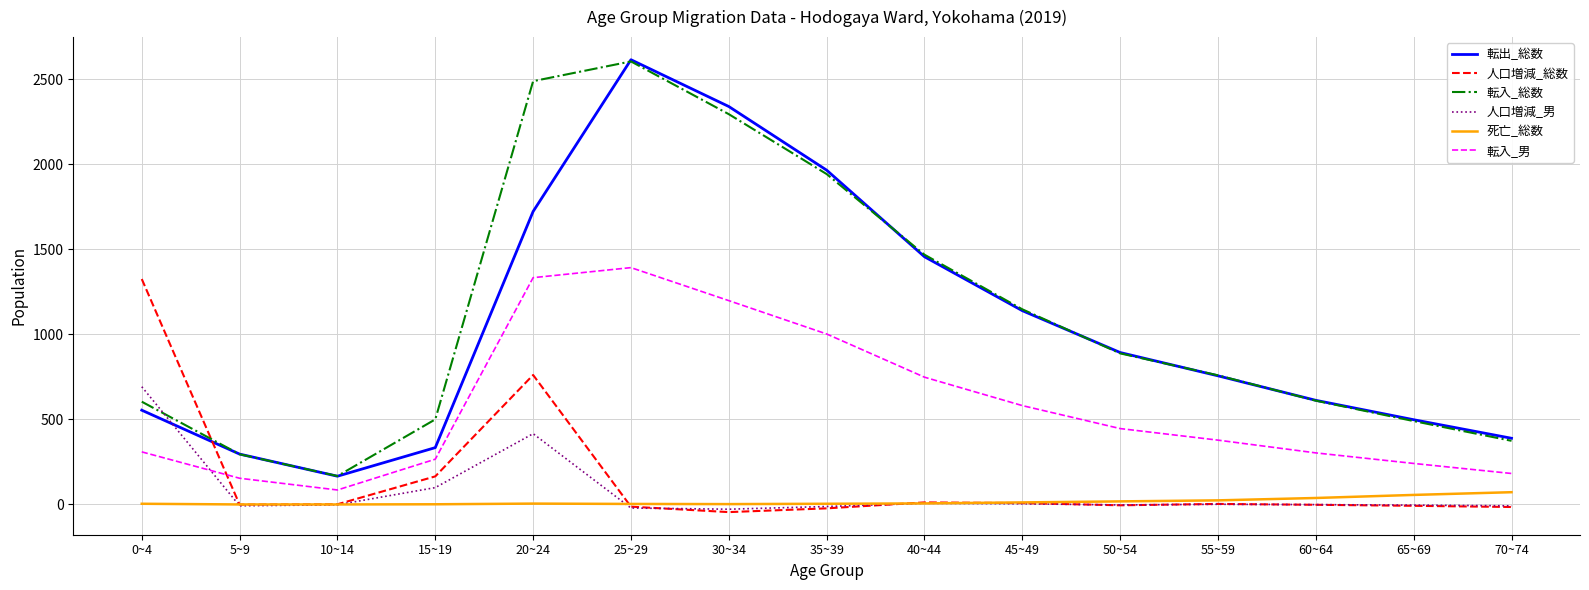

Is this an area chart (filled region under the line)?

No